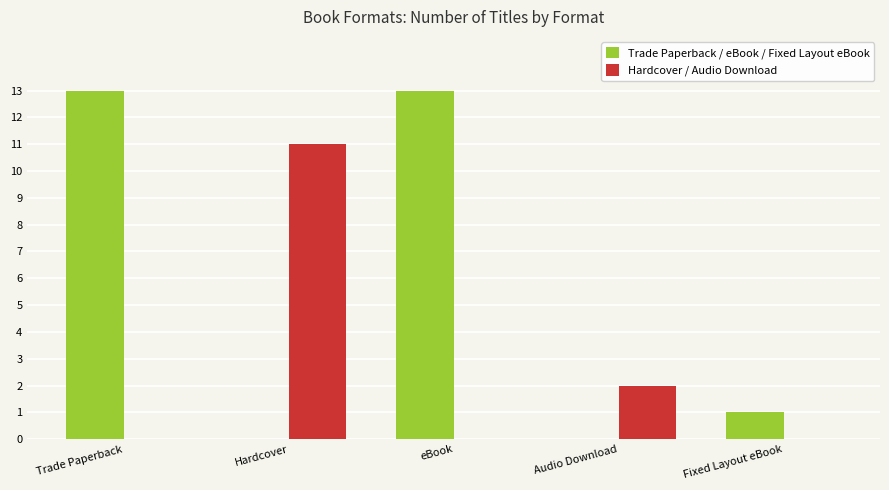

What is the greatest value displayed?

13